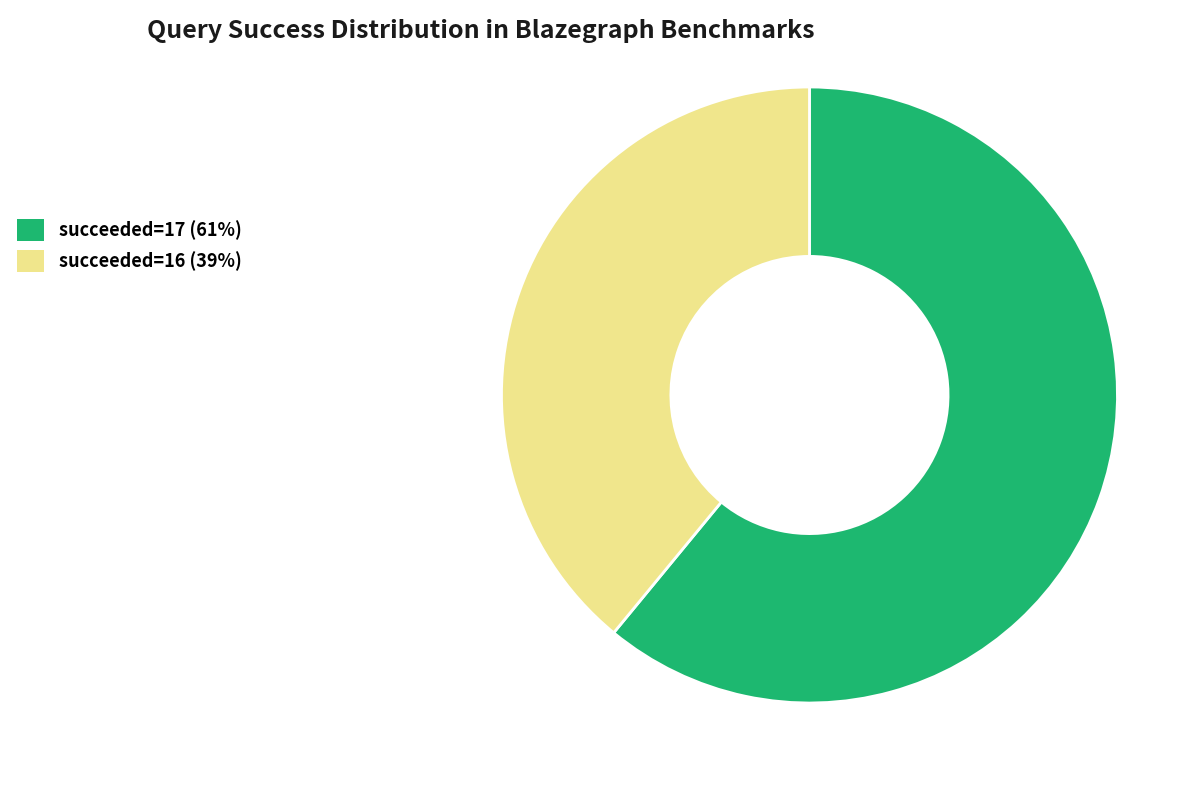

Which has a higher value, succeeded=16 or succeeded=17?

succeeded=17